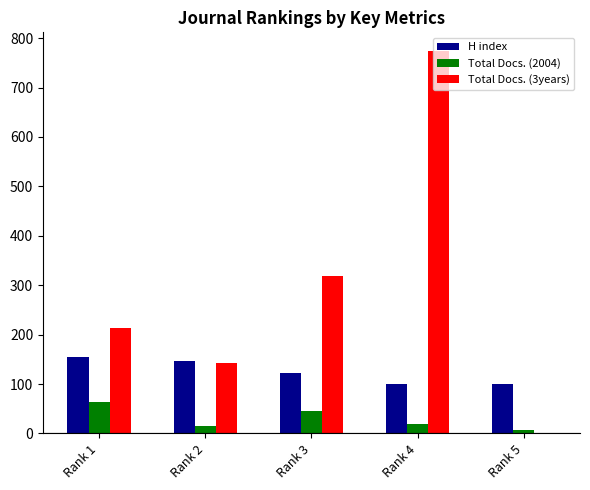

How many groups of bars are there?

5